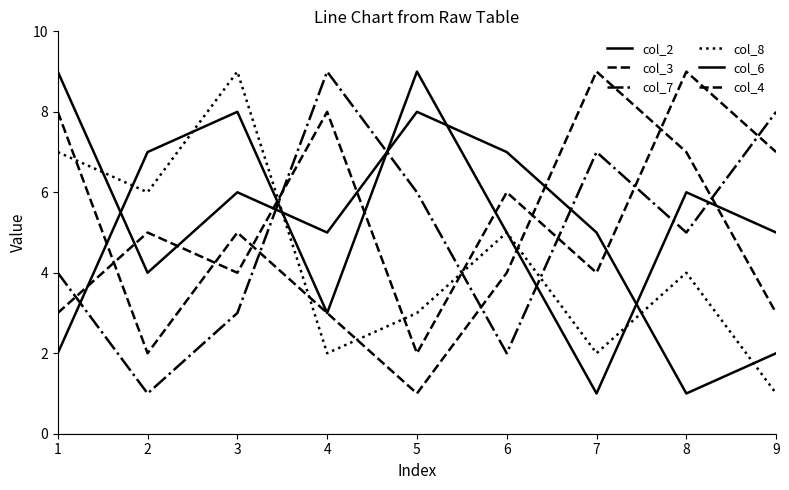

What is the value of the col_7 point at the 9th from the left?

8